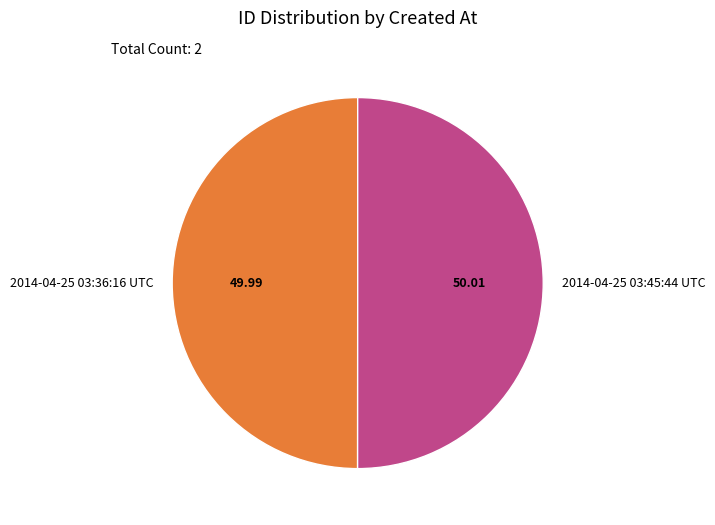

What is the ratio of the value at 2014-04-25 03:36:16 UTC to the value at 2014-04-25 03:45:44 UTC?

1.0